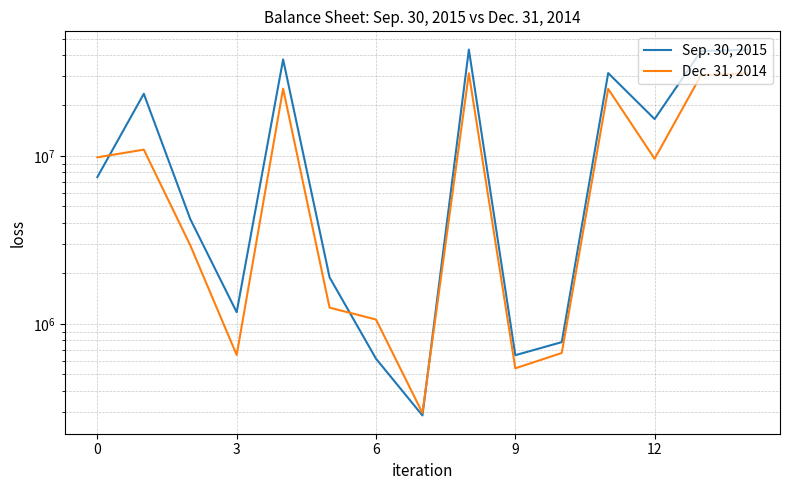

At which category does the chart reach its peak across all series?

8